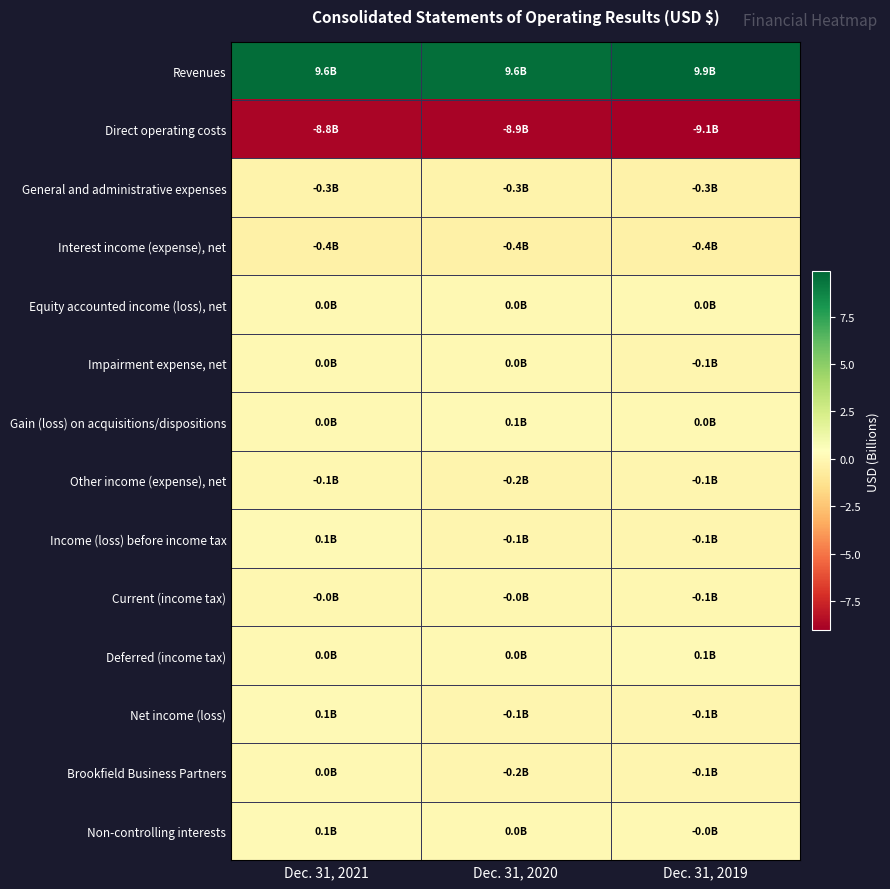

Between Dec. 31, 2020 and Dec. 31, 2021, which is larger?

Dec. 31, 2021